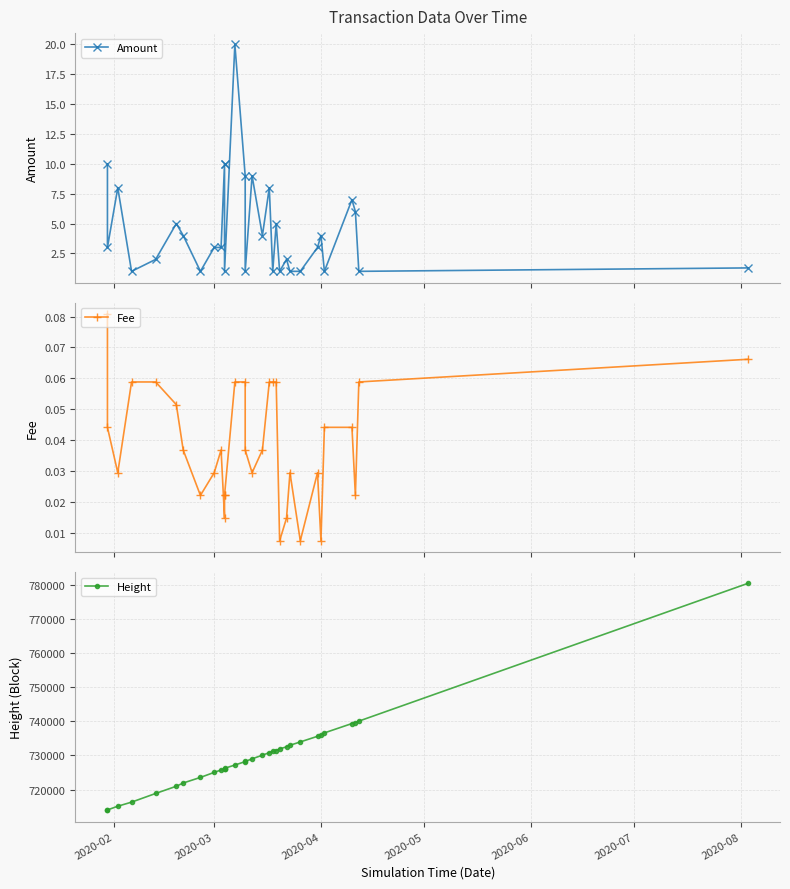

Count the number of categories in the chart.

32